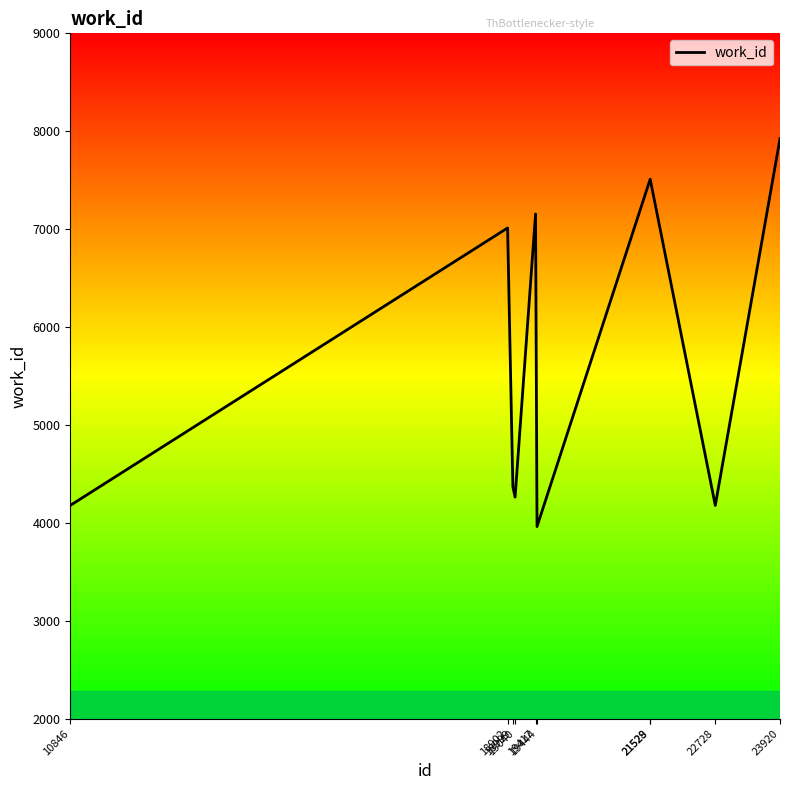

What is the change in value from 10846 to 21529?

+3332